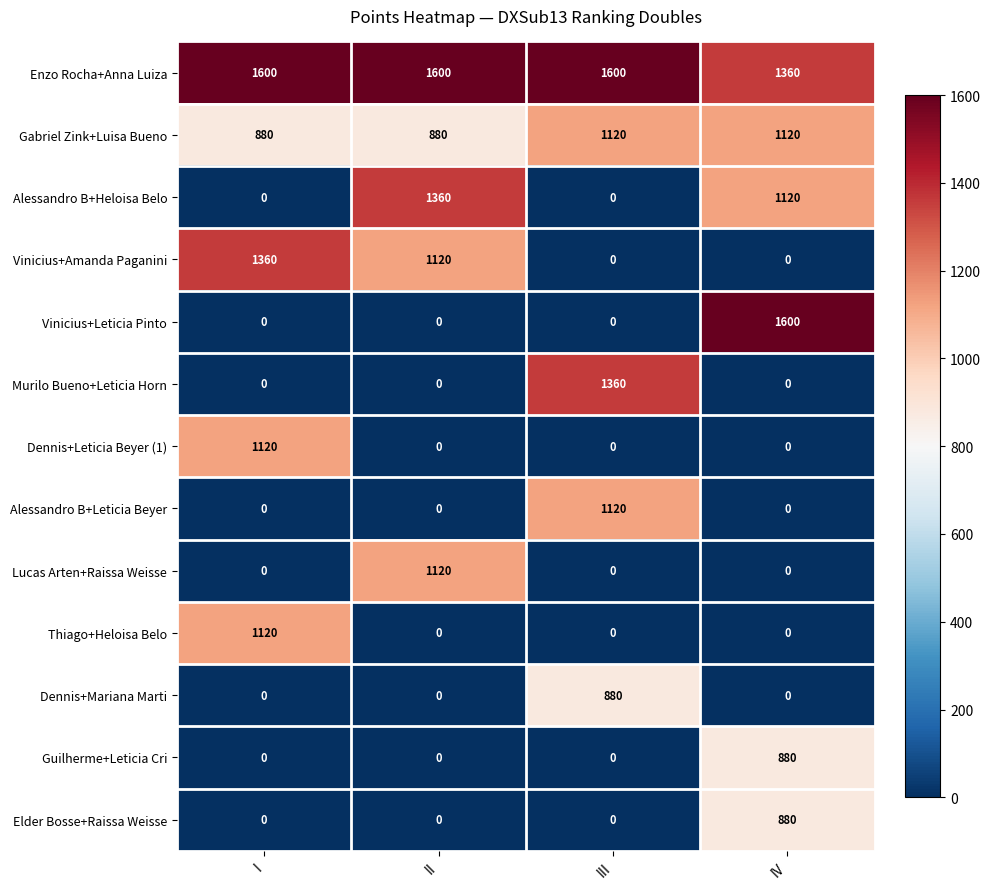

True or false: Lucas Arten+Raissa Weisse has a value of 0 at III.

True